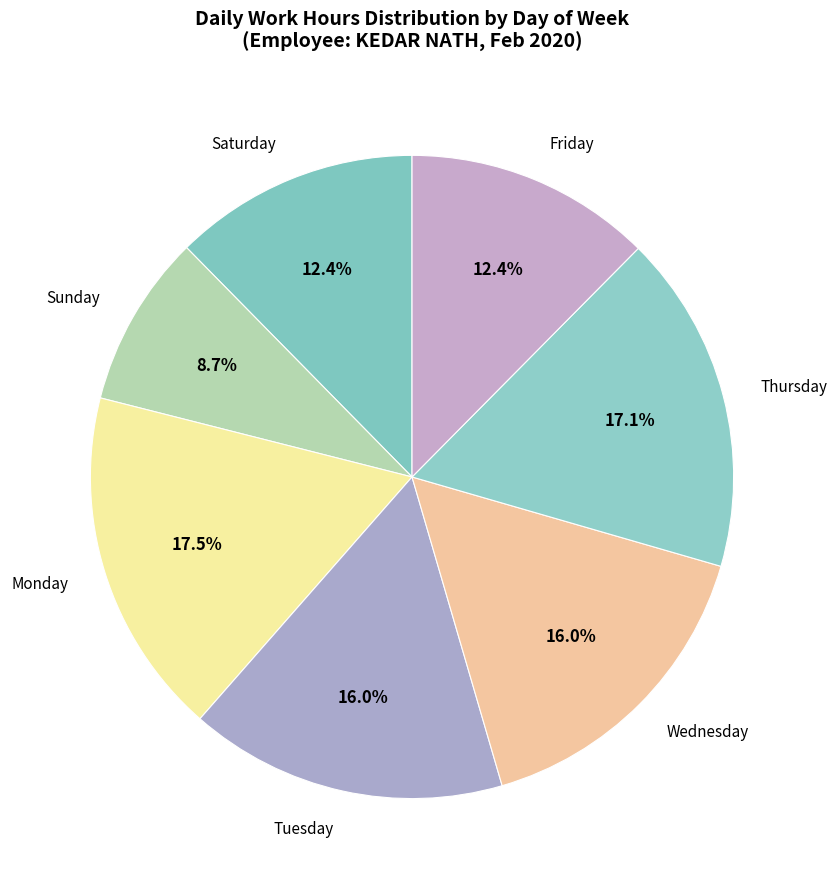

What is the smallest slice in the pie chart?

Sunday